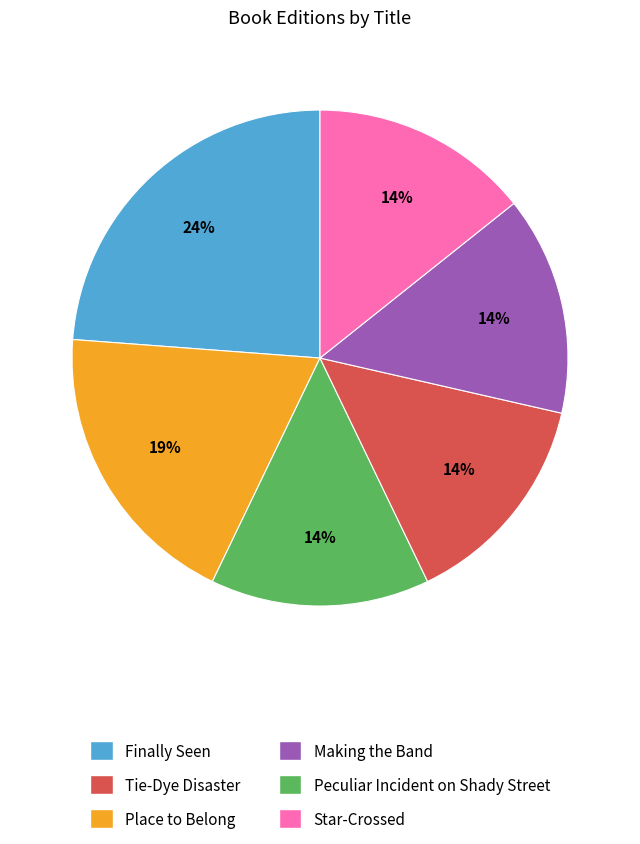

To the nearest percent, what is the difference between the largest and smallest slice percentages?

10%